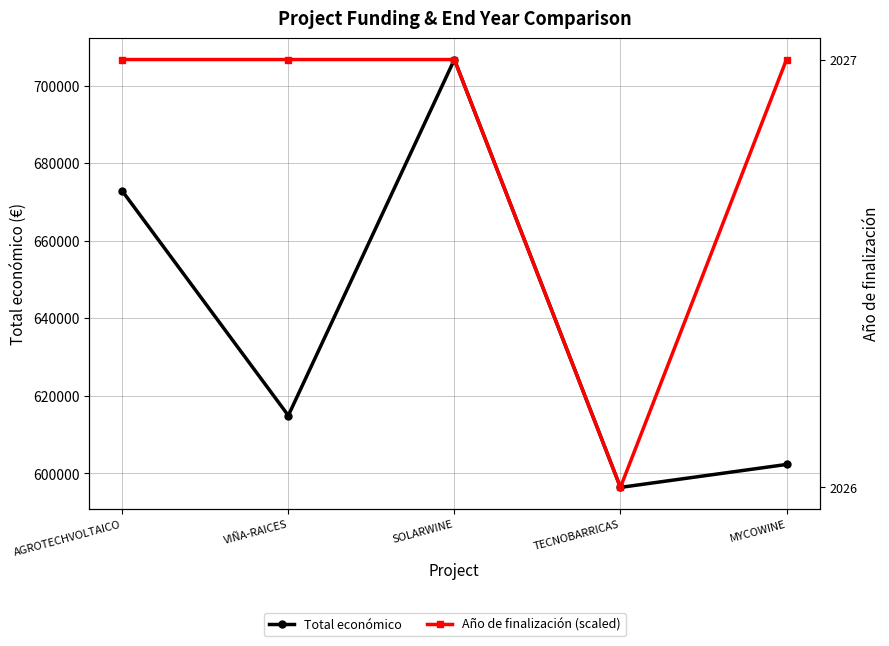

What is the sum of the Total económico values at AGROTECHVOLTAICO and SOLARWINE?

1379504.0